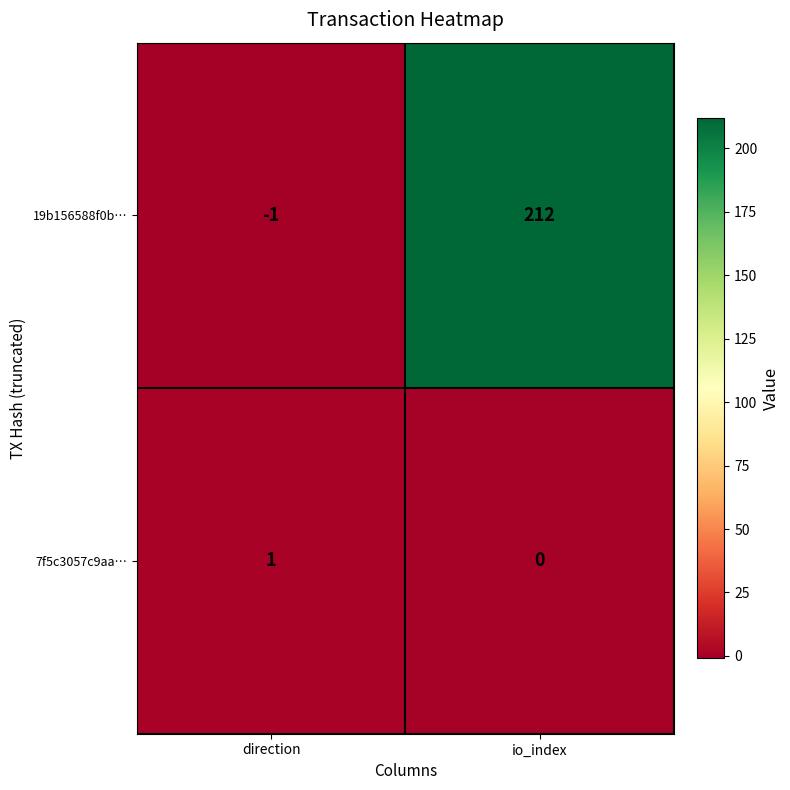

Which series has the largest total across all categories?

19b156588f0b…